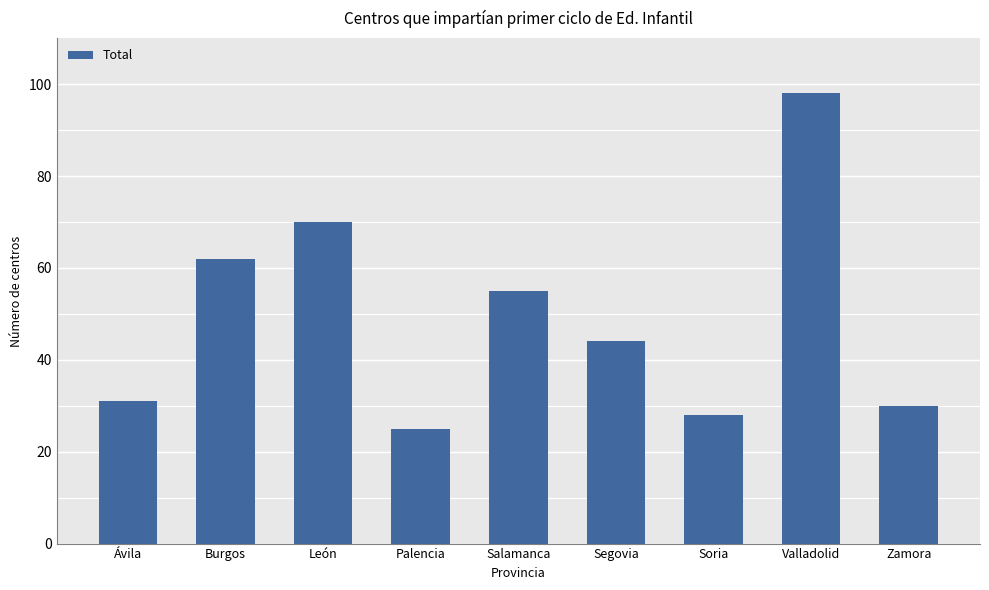

Which category has the highest value across all series?

Valladolid